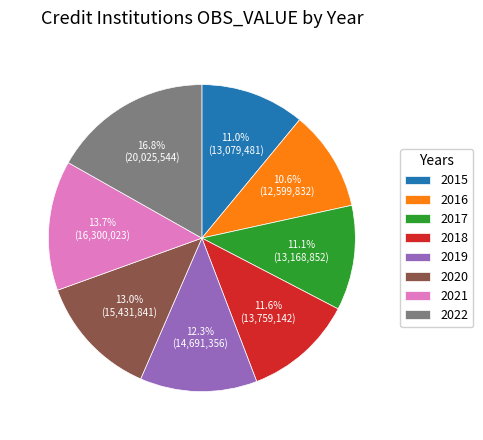

What is the ratio of the value at 2022 to the value at 2020?

1.3